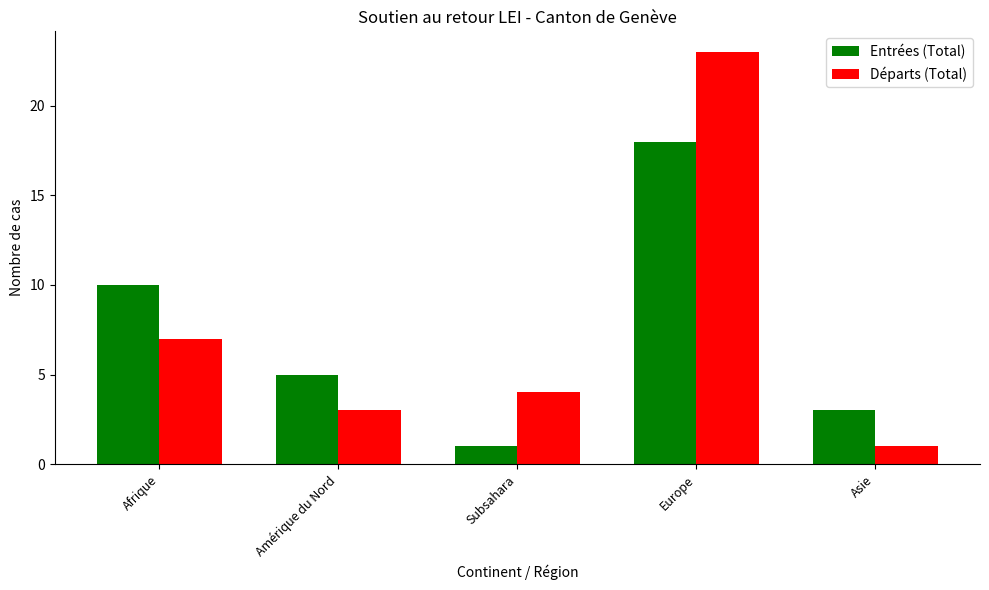

What is the spread (max minus min) of values at Afrique?

3